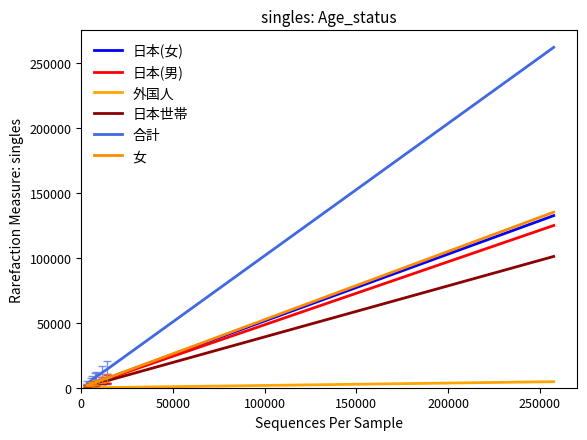

How many lines are shown in the chart?

6